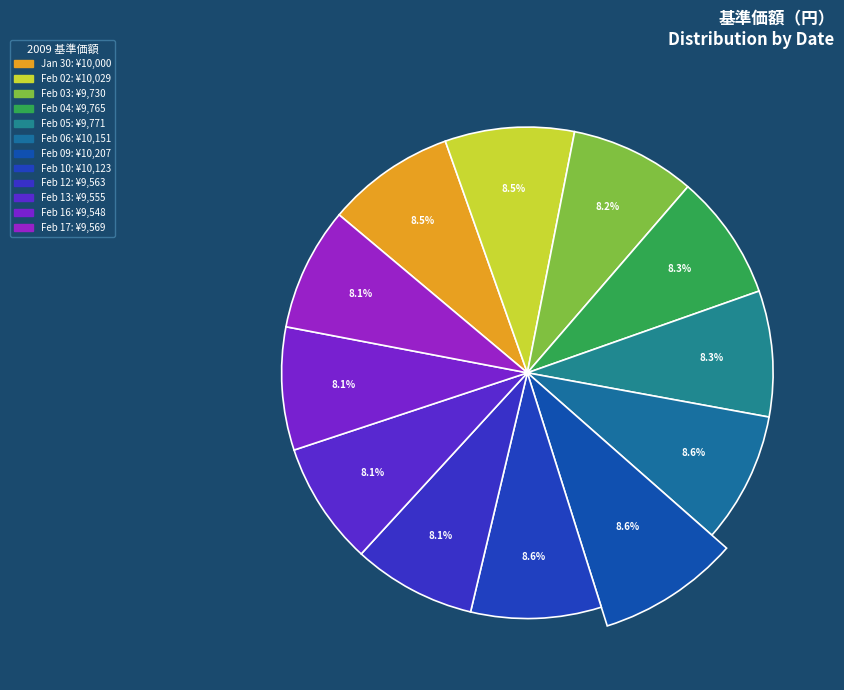

Which category has the biggest portion of the pie?

2009/02/09